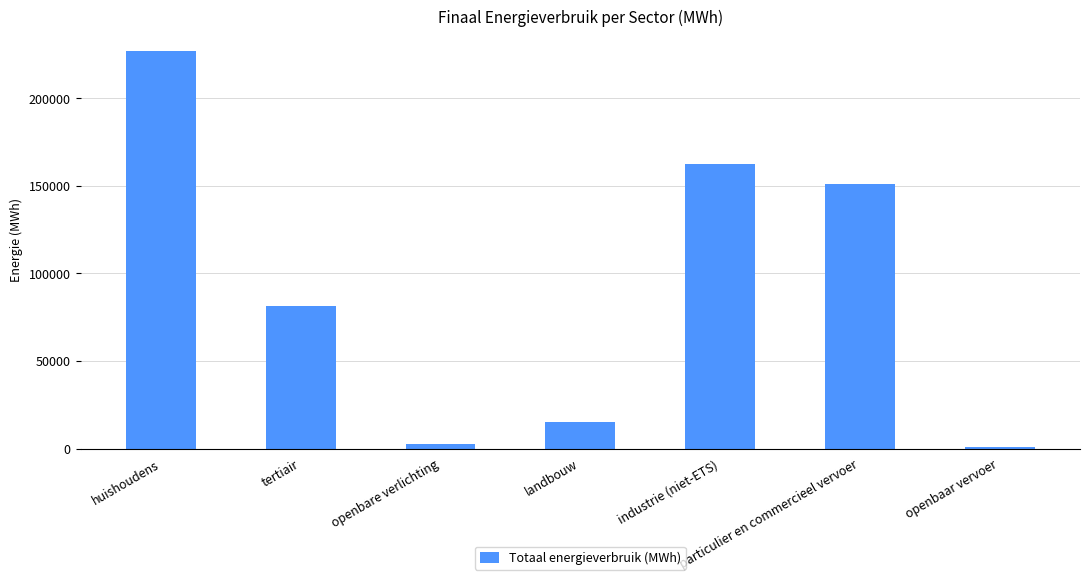

What is the greatest value displayed?

227045.0